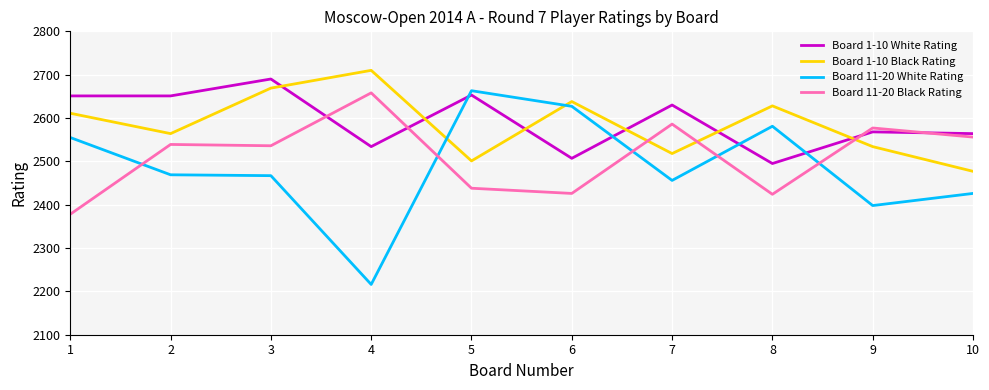

How many lines are shown in the chart?

4